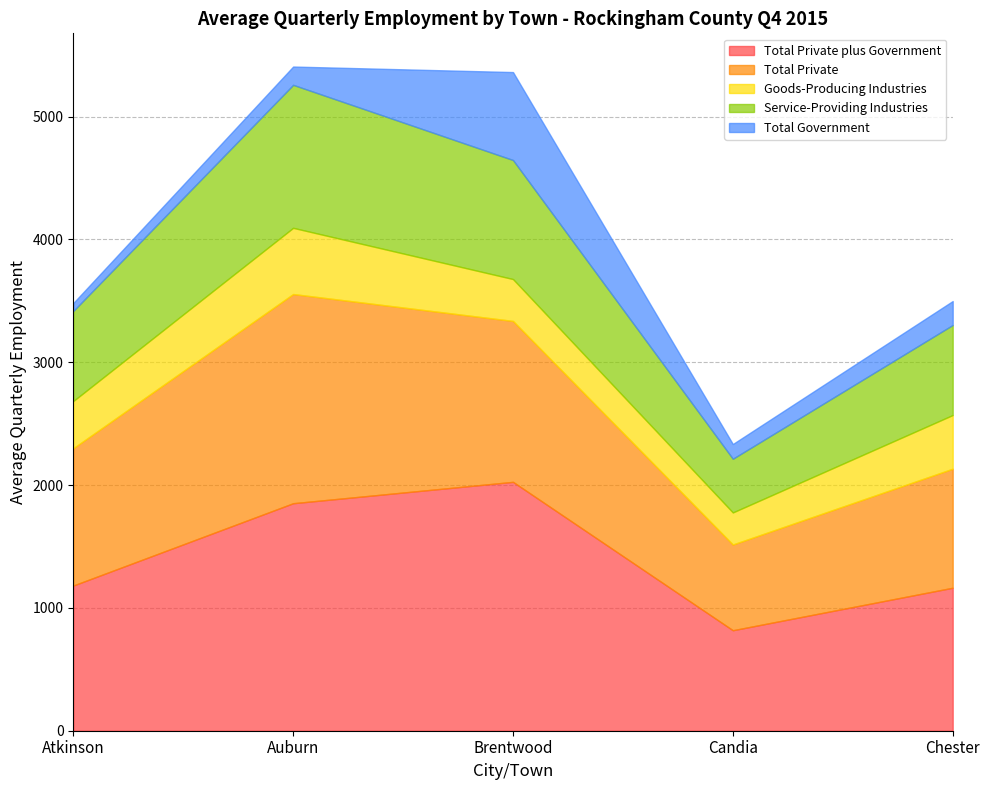

What is the average value of the Total Private plus Government series?

1408